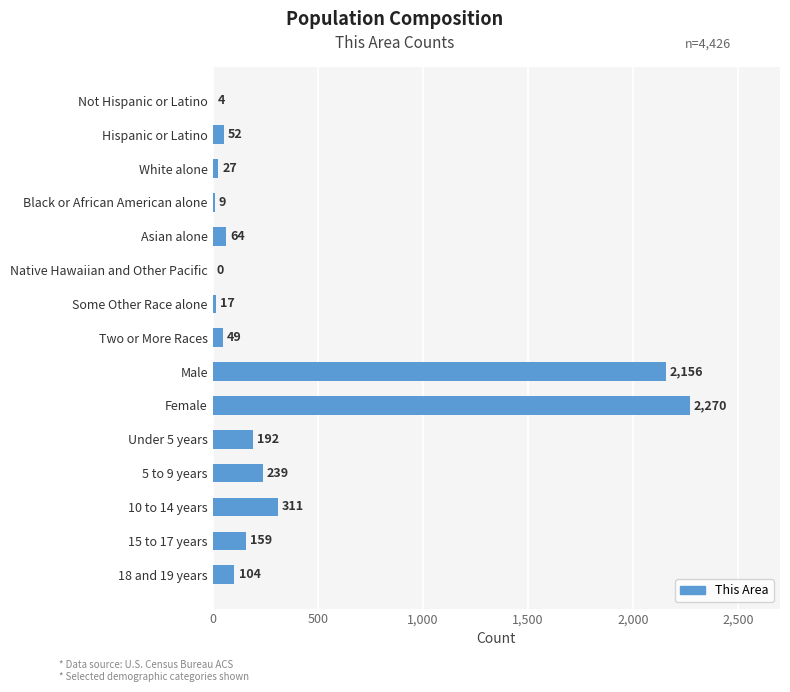

What is the ratio of the value at 5 to 9 years to the value at Asian alone?

3.7